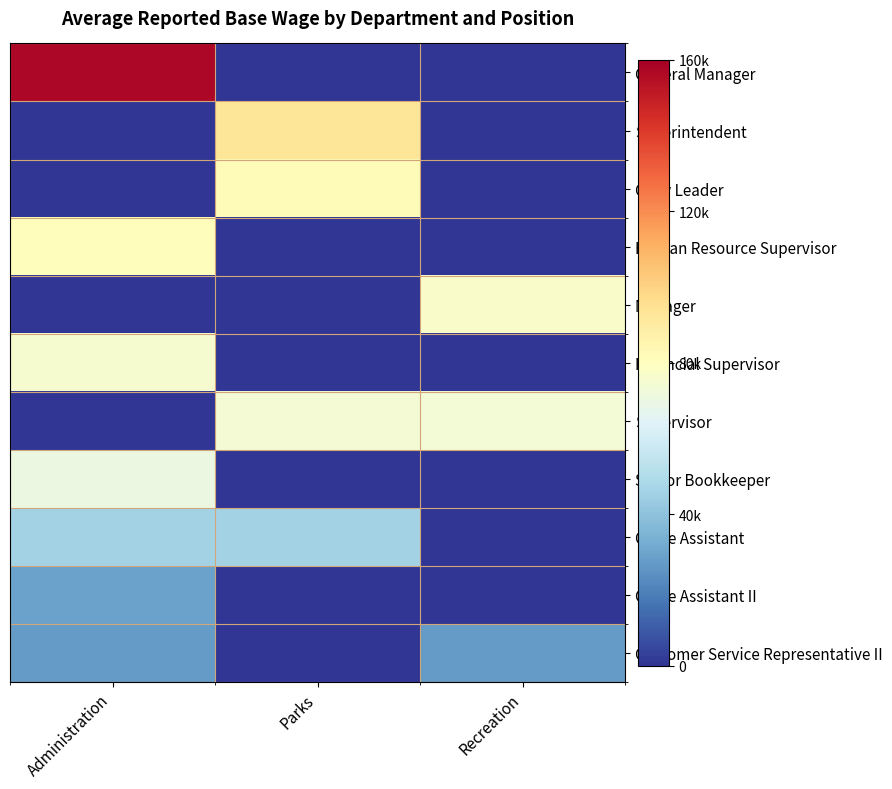

Which label corresponds to the smallest value in the chart?

Parks